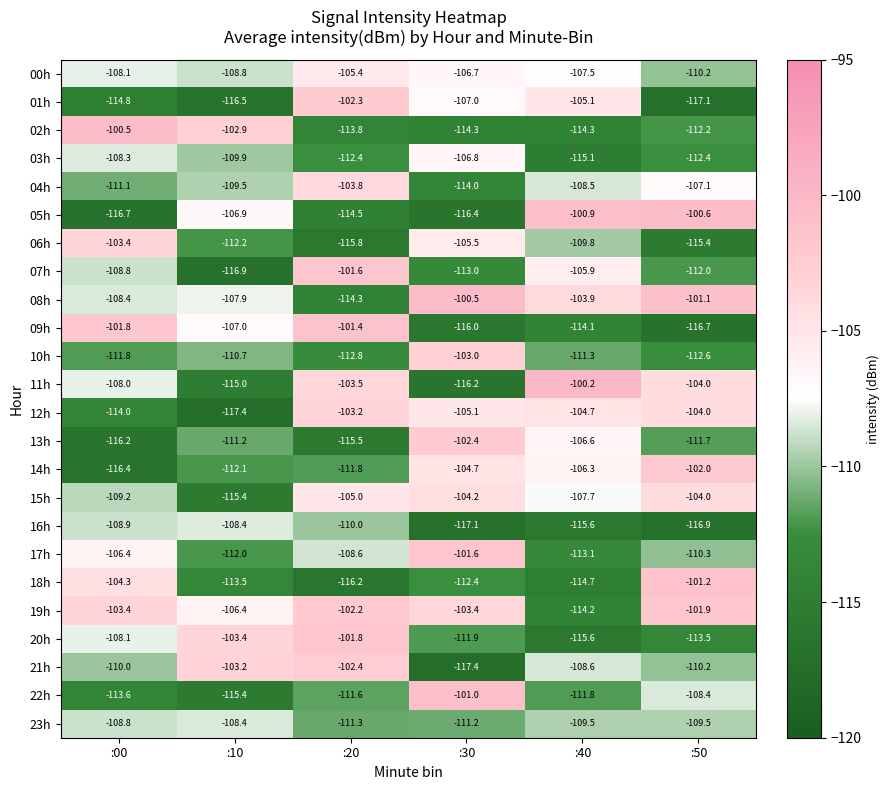

What is the spread (max minus min) of values at :00?

16.2